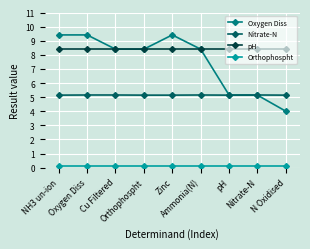

What is the greatest value displayed?

9.4